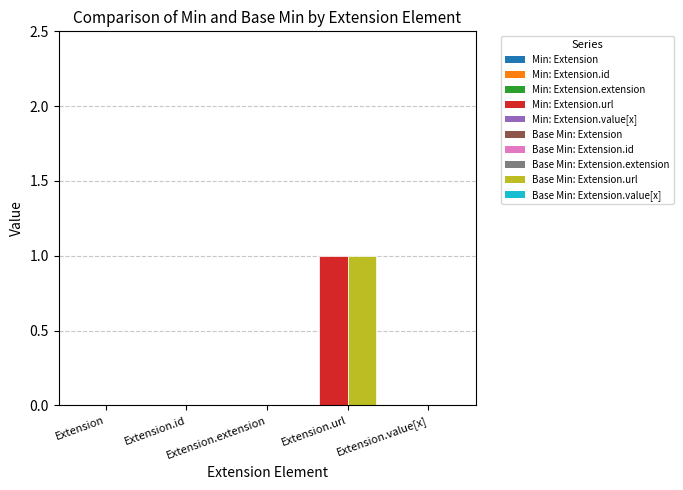

What is the label of the 4th bar from the right?

Extension.id